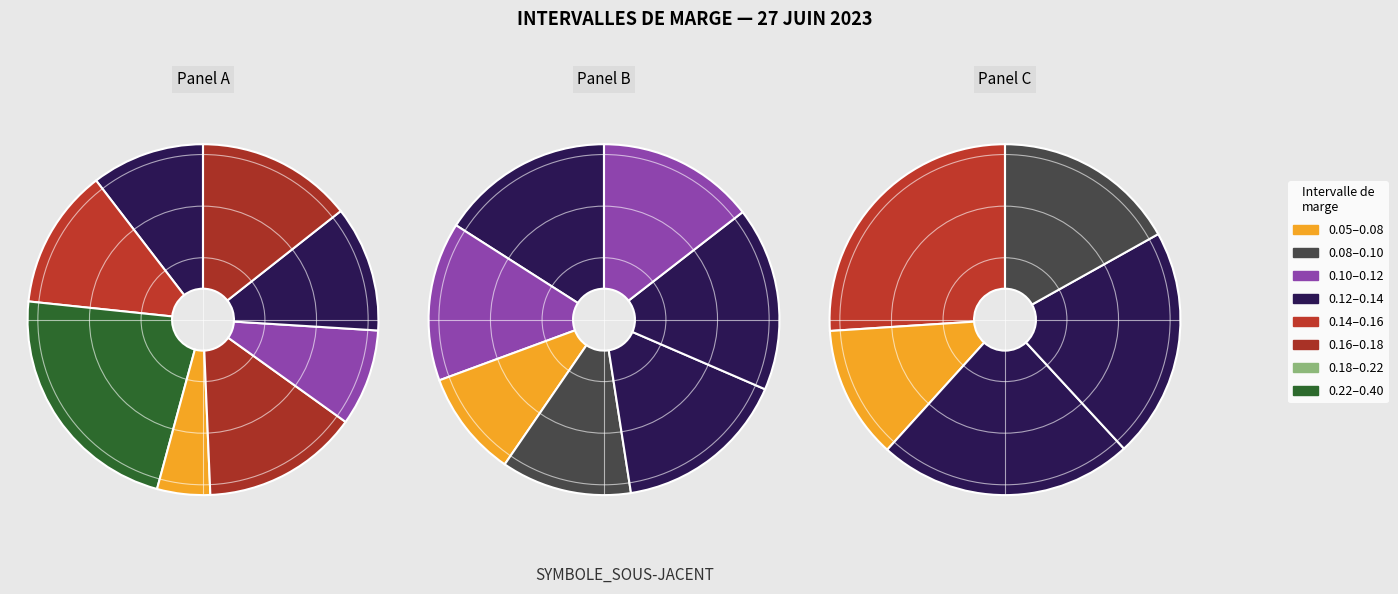

Which slice is the smallest?

ABX